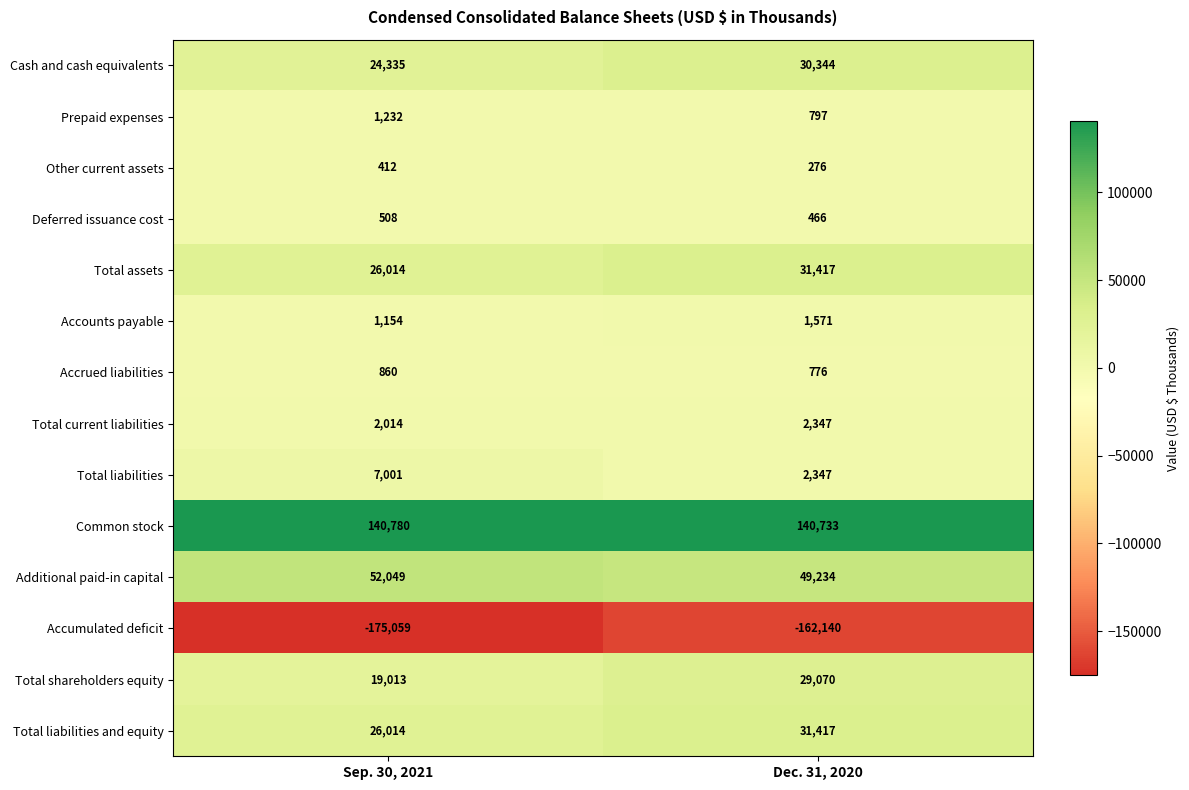

What is the difference between the highest and lowest values at Sep. 30, 2021?

315839